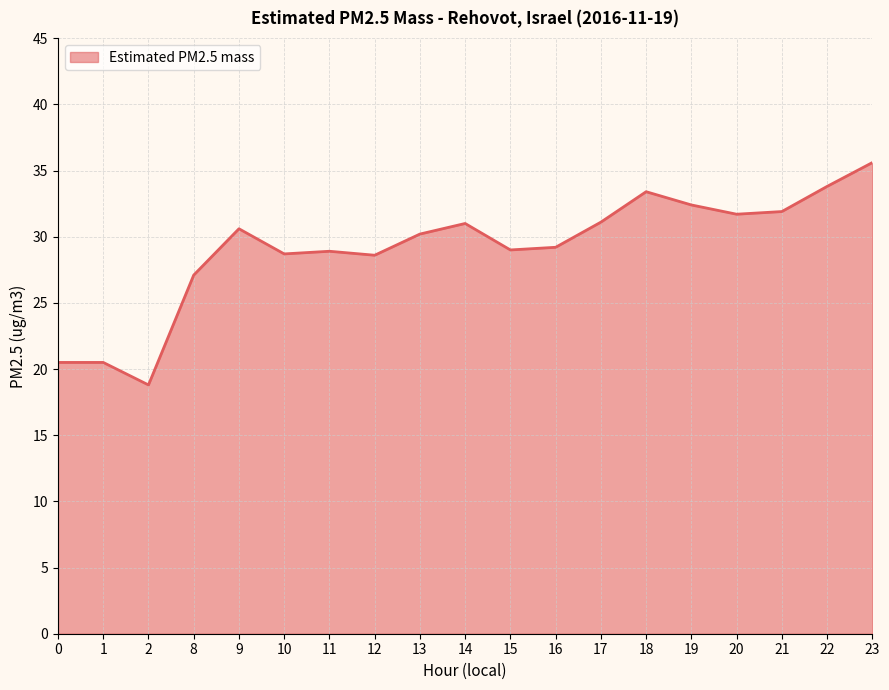

Which category has the lowest value across all series?

2